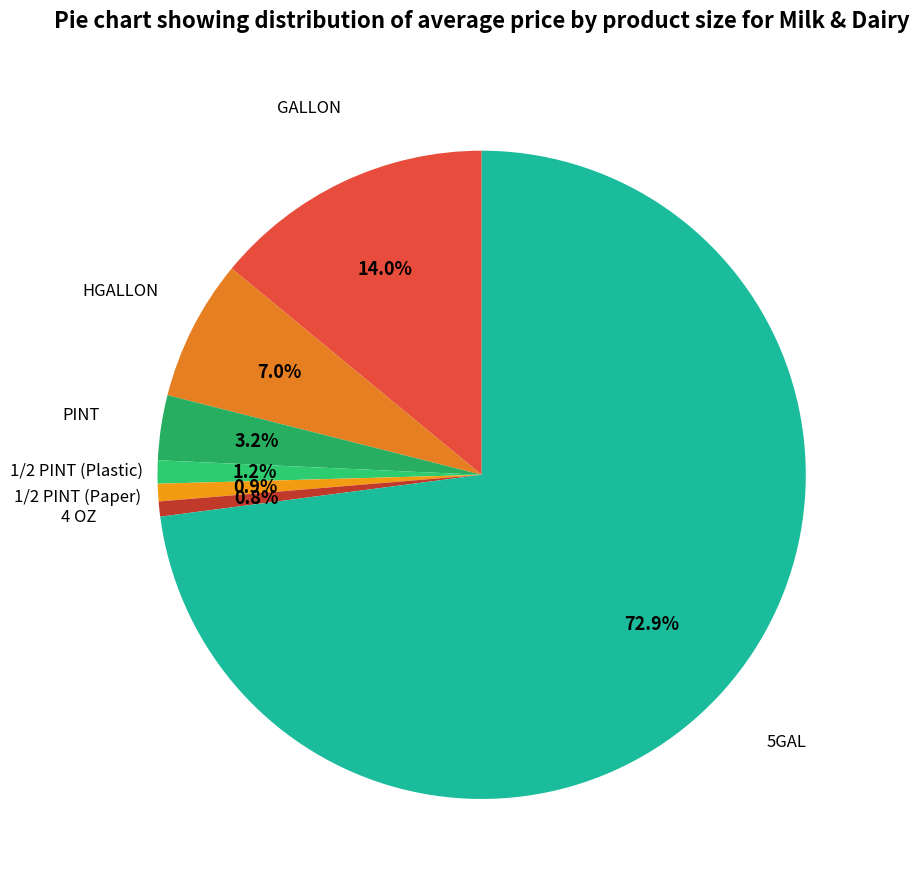

Does 5GAL account for over 50% of the chart?

Yes